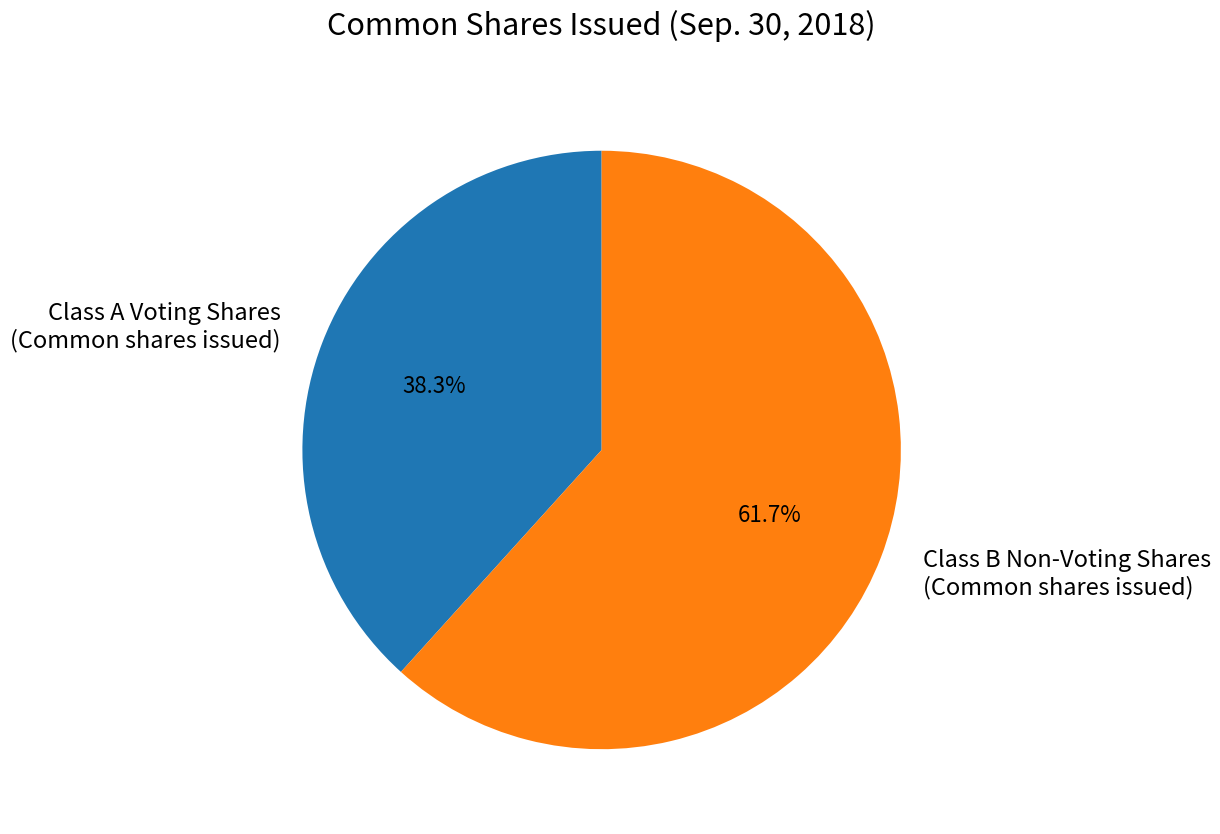

Rank the categories by value from highest to lowest.

Class B Non-Voting Shares (Common shares issued), Class A Voting Shares (Common shares issued)